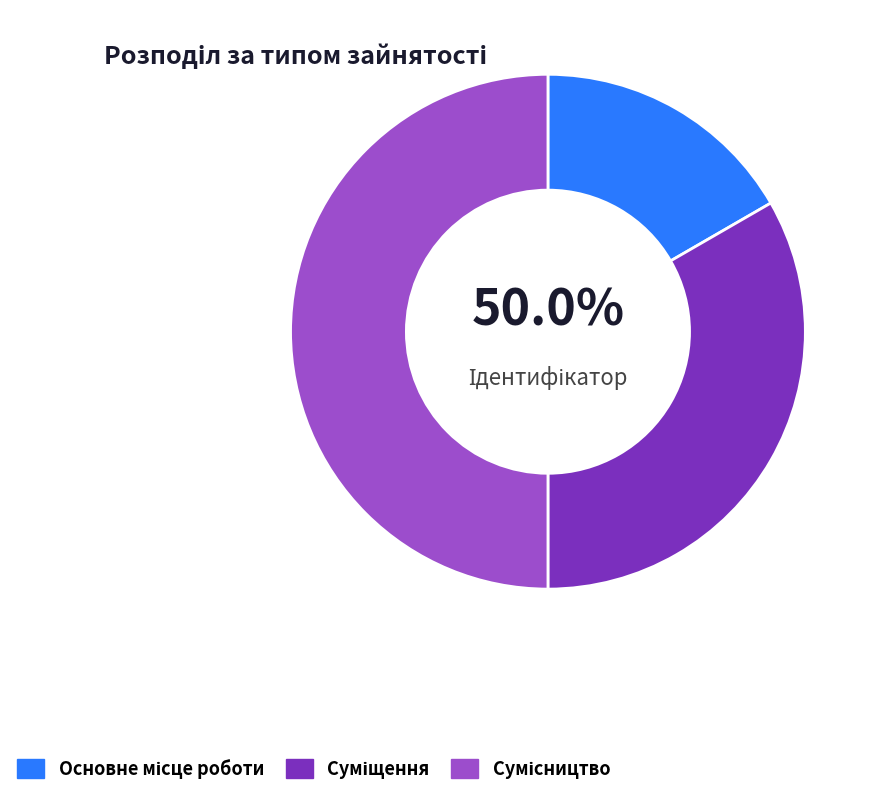

What is the smallest slice in the pie chart?

Основне місце роботи